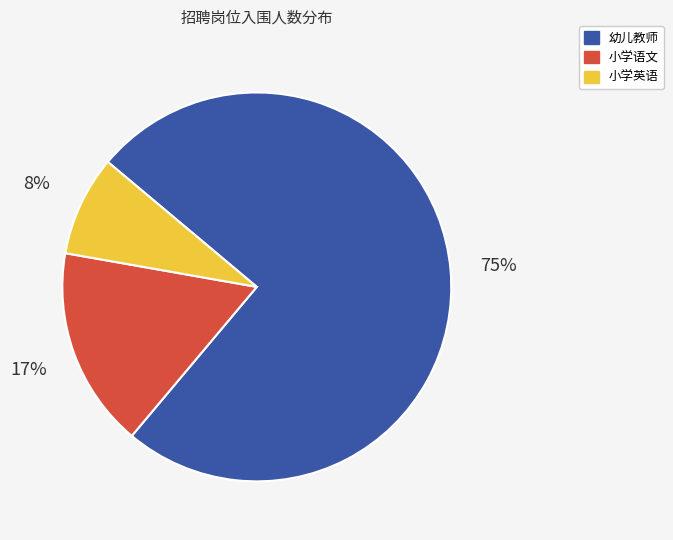

Which category has the biggest portion of the pie?

幼儿教师